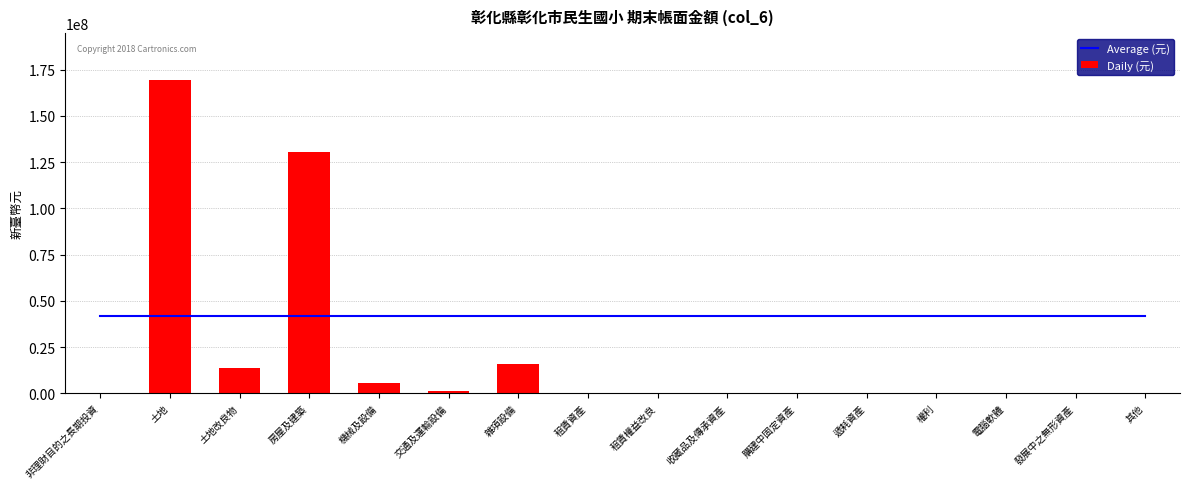

Is it true that Average (元) equals 41996115 at 其他?

True